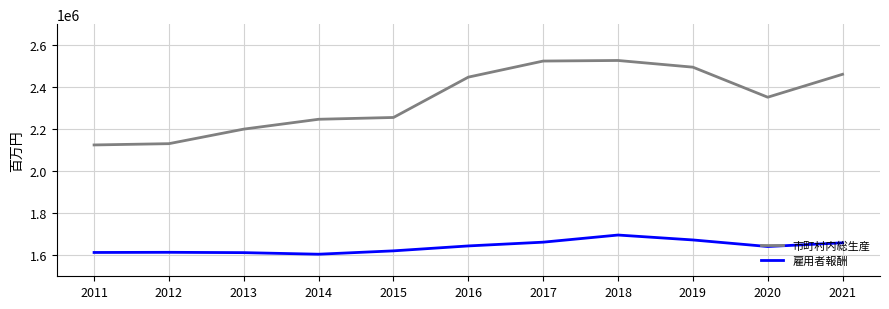

The value of 雇用者報酬 at 2014 is 2780576. True or false?

False